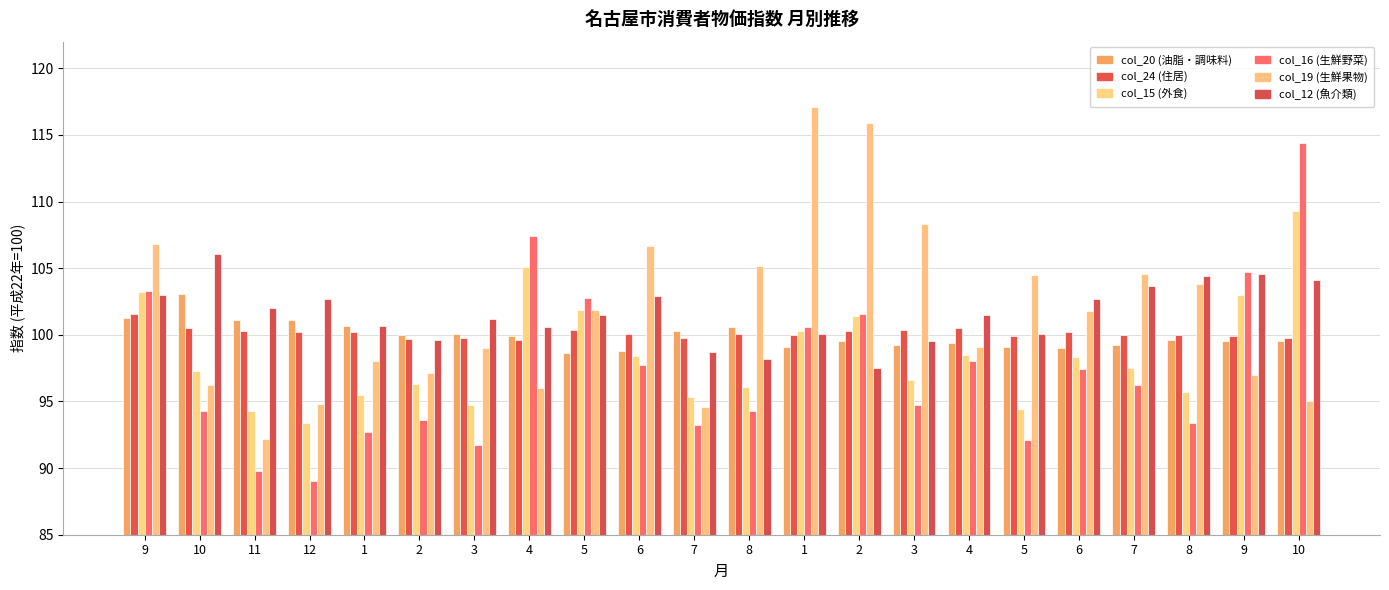

How many distinct data groups are displayed?

6